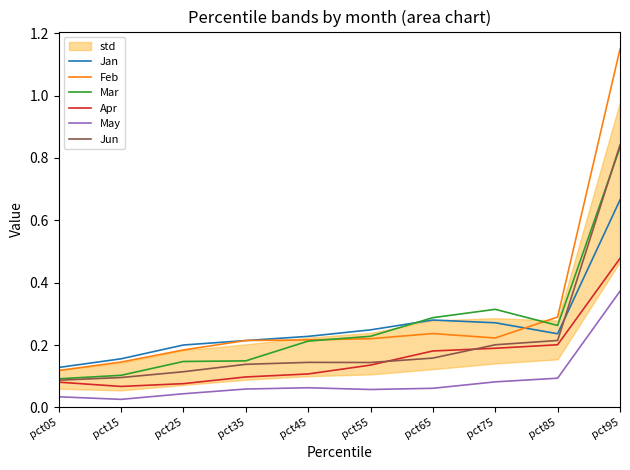

Reading left to right, transcribe all the data shown in this chart.

Jan: 0.1	0.2	0.2	0.2	0.2	0.2	0.3	0.3	0.2	0.7
Feb: 0.1	0.1	0.2	0.2	0.2	0.2	0.2	0.2	0.3	1.1
Mar: 0.1	0.1	0.1	0.1	0.2	0.2	0.3	0.3	0.3	0.8
Apr: 0.1	0.1	0.1	0.1	0.1	0.1	0.2	0.2	0.2	0.5
May: 0.0	0.0	0.0	0.1	0.1	0.1	0.1	0.1	0.1	0.4
Jun: 0.1	0.1	0.1	0.1	0.1	0.1	0.2	0.2	0.2	0.8